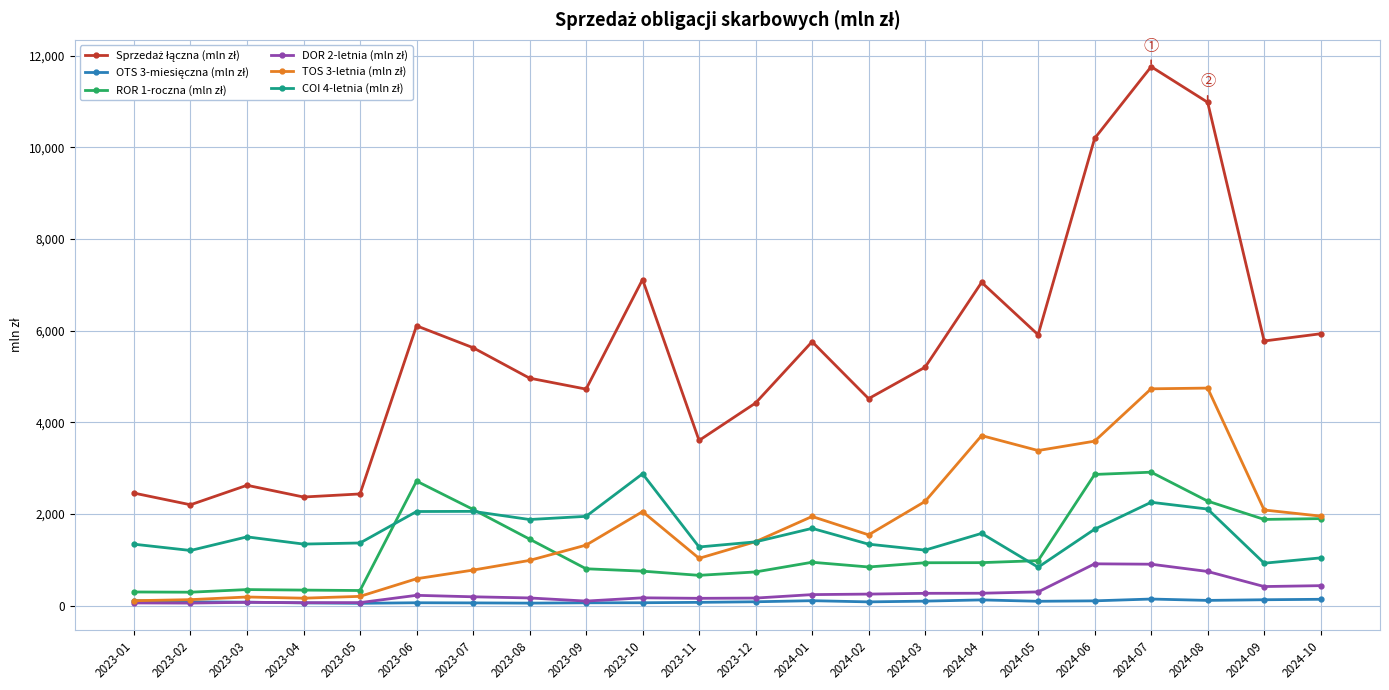

What is the greatest value displayed?

11762.8